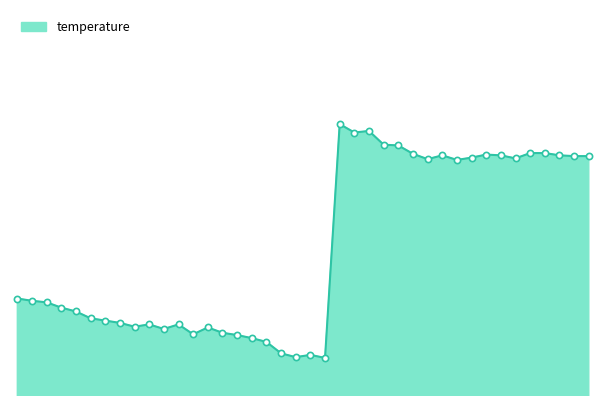

Is this an area chart (filled region under the line)?

Yes